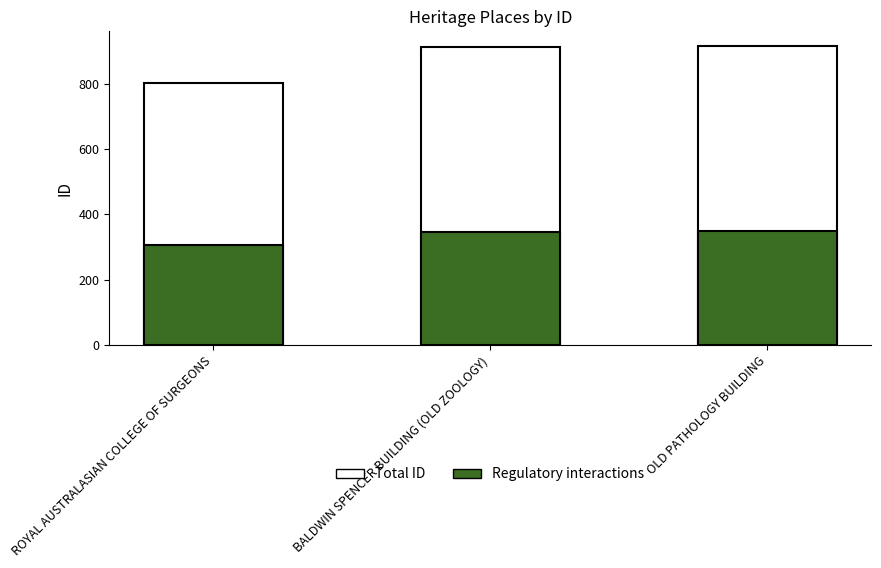

How many distinct data groups are displayed?

1